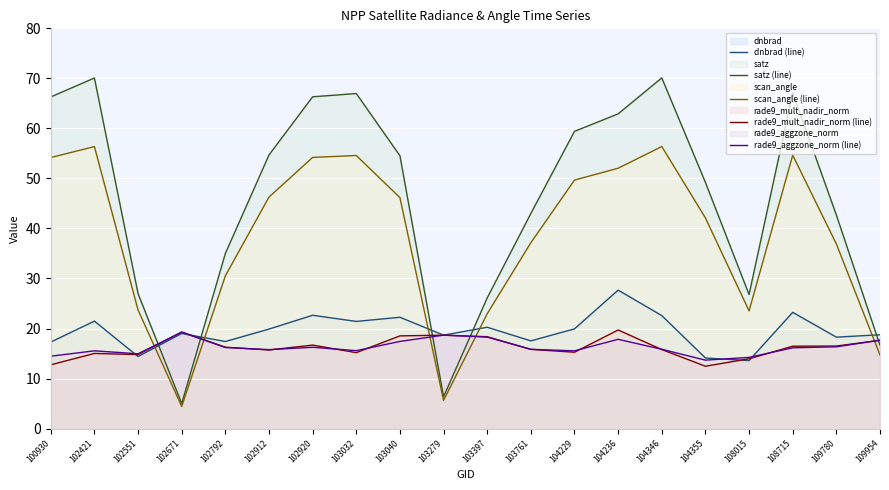

Is the value of dnbrad (line) at 104236 greater than the value of scan_angle (line) at 109780?

No